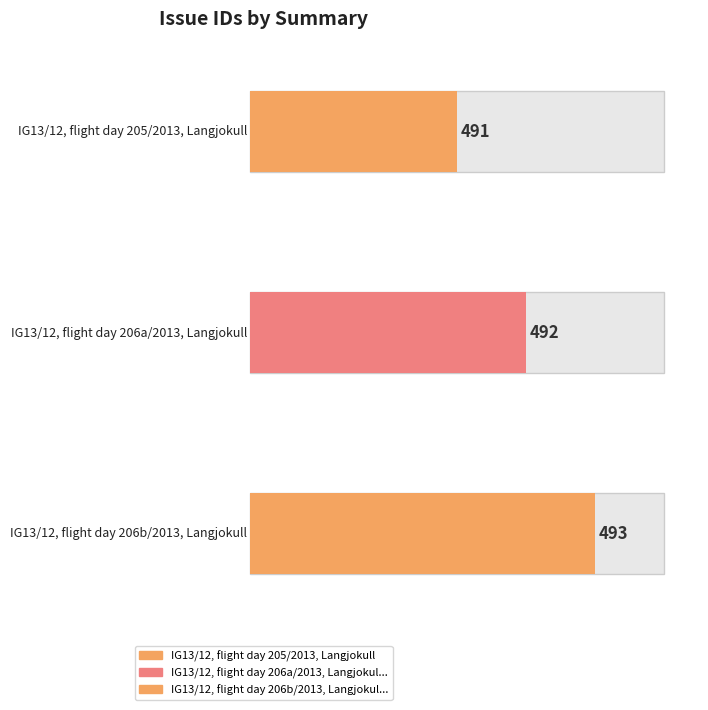

How many values are between 491 and 493?

3